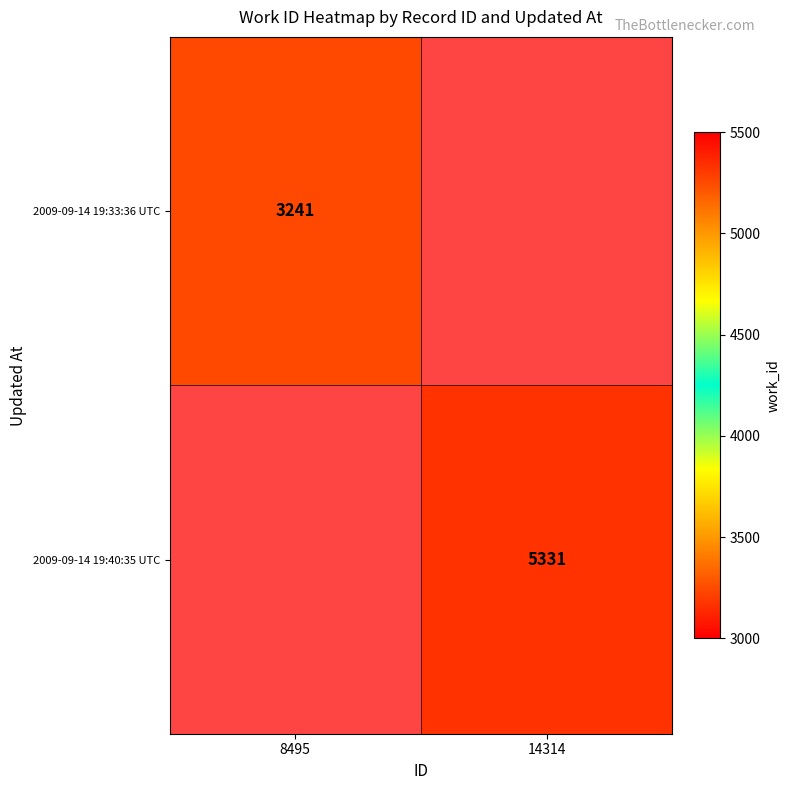

Is the value of 2009-09-14 19:33:36 UTC at 8495 greater than the value of 2009-09-14 19:40:35 UTC at 14314?

No